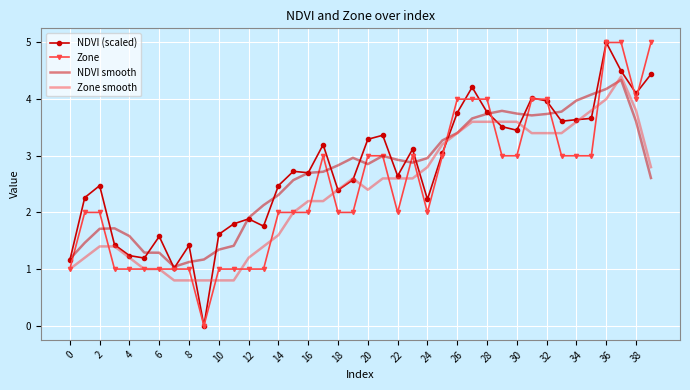

What is the highest value of the Zone smooth series?

4.4